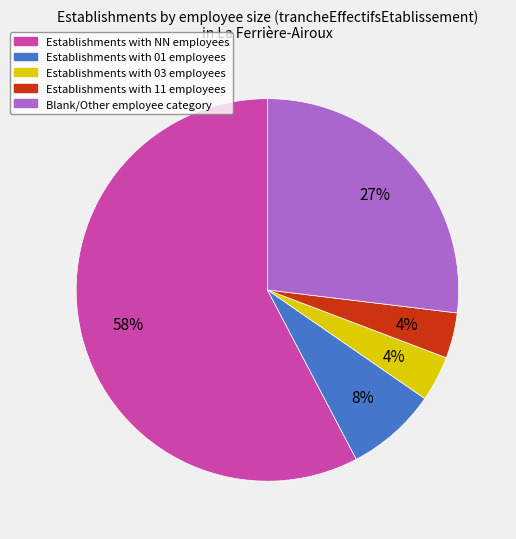

To the nearest percent, what is the average slice percentage?

20%